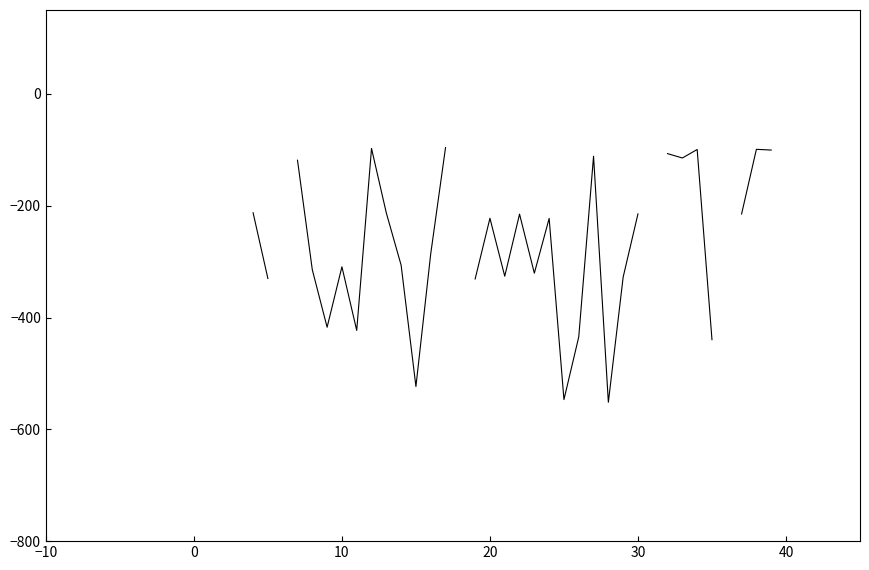

What is the minimum value shown in the chart?

-551.6